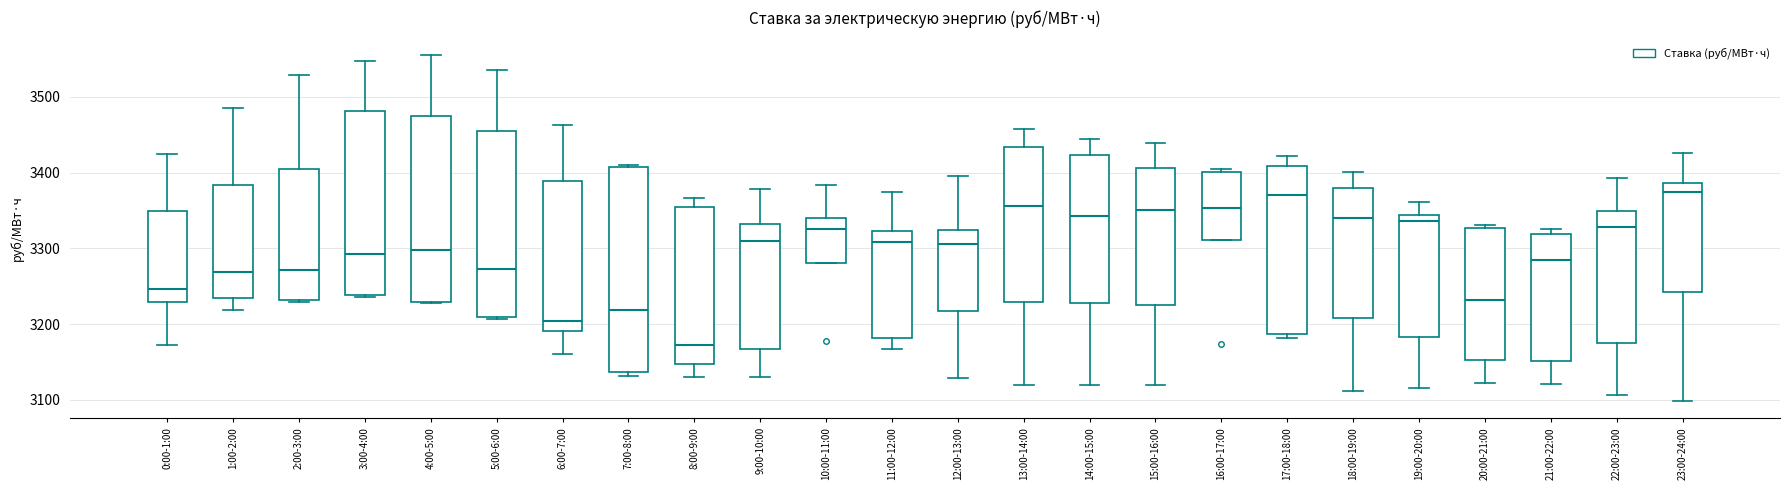

Which box has the lowest median line?

8:00-9:00